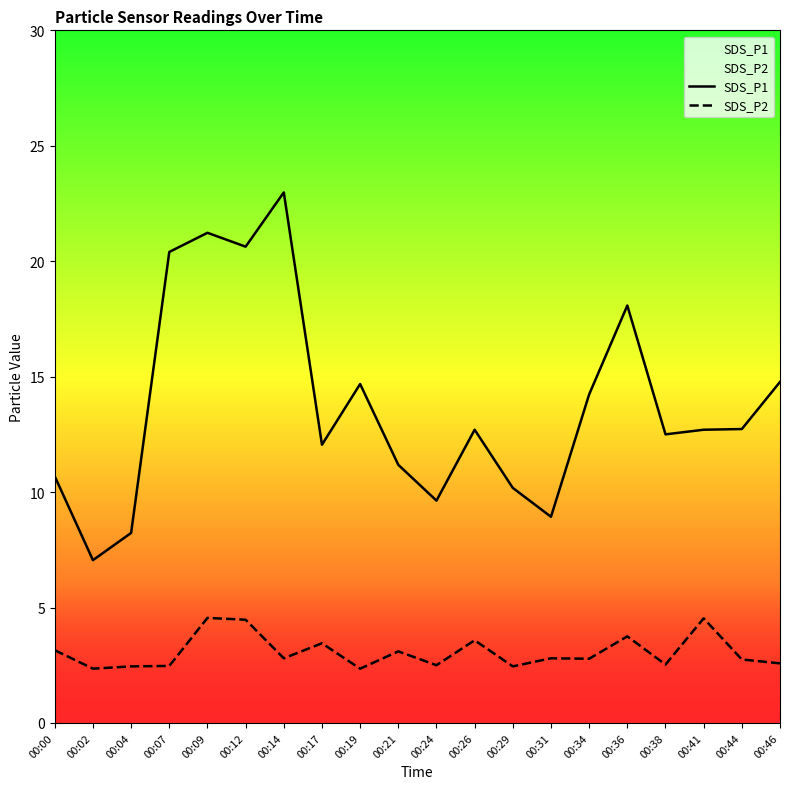

What is the difference between the maximum and minimum values in the SDS_P1 series?

15.9